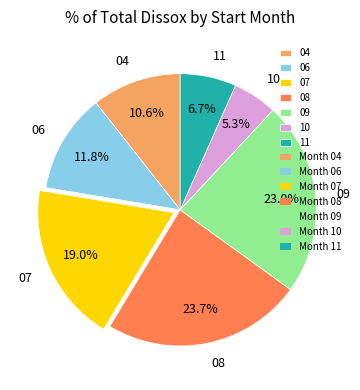

The 08 slice represents 13% of the pie. True or false?

False